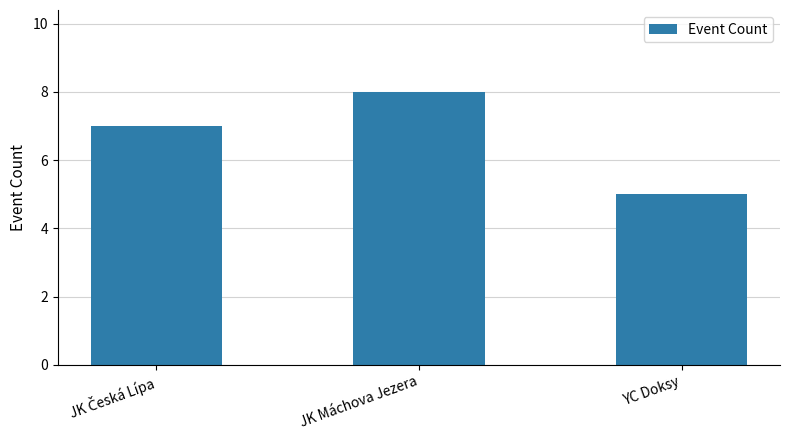

What is the label of the 1st bar from the right?

YC Doksy